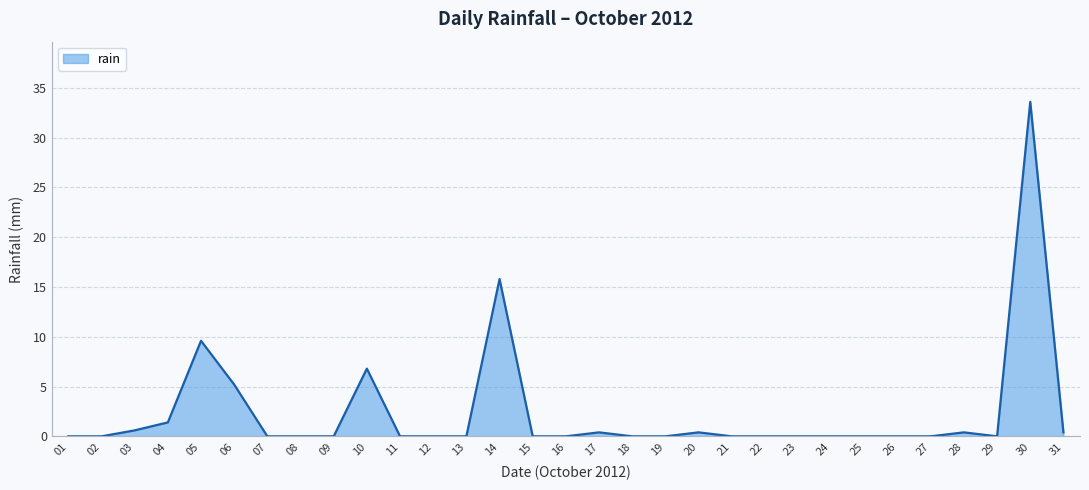

Which category has the lowest value across all series?

01